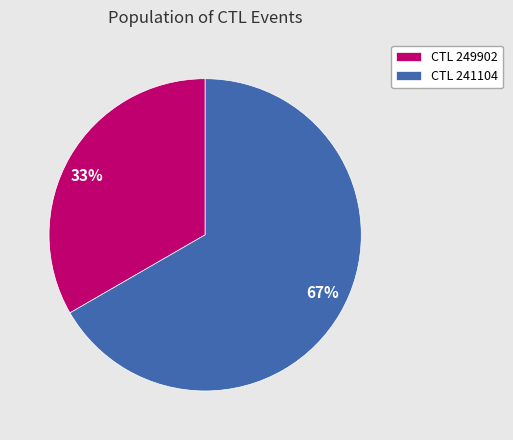

What is the ratio of the value at 67% to the value at 33%?

2.0